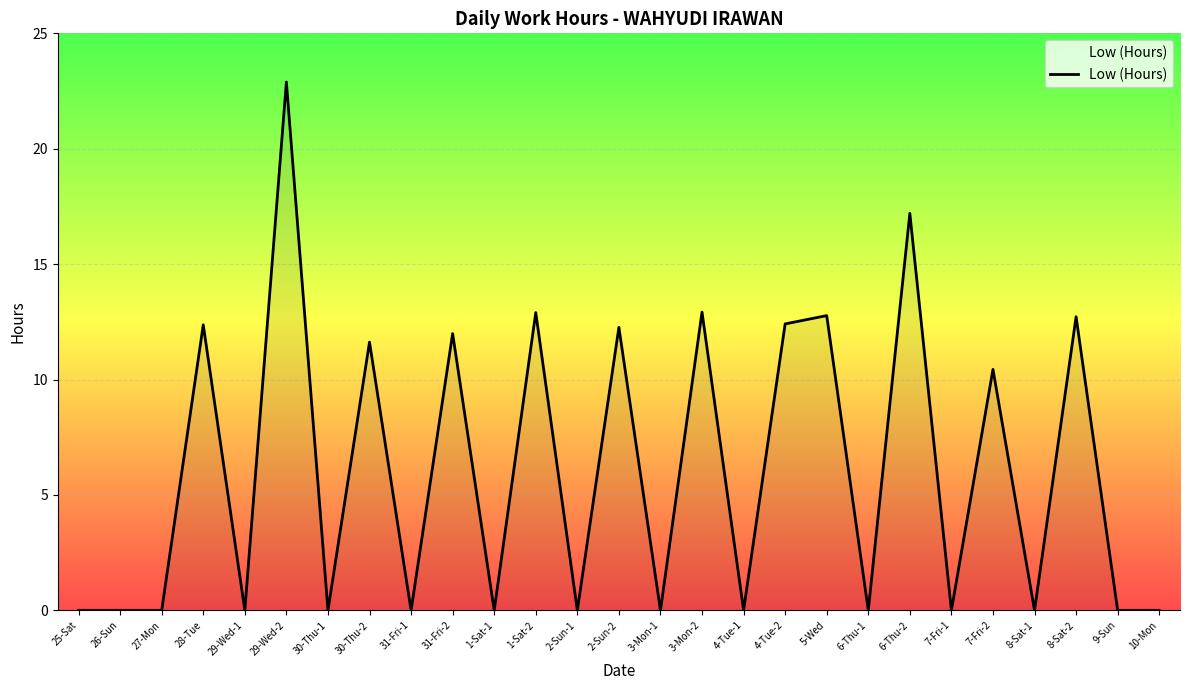

Is it true that the value at 29-Wed-1 is 9.6?

False